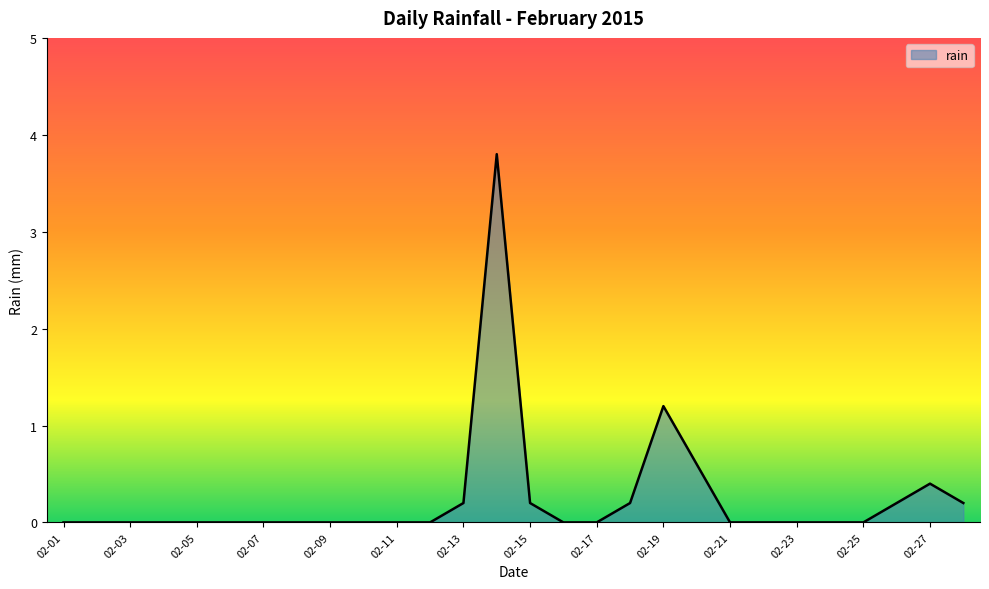

True or false: the data has more than 2 interior local peaks.

True